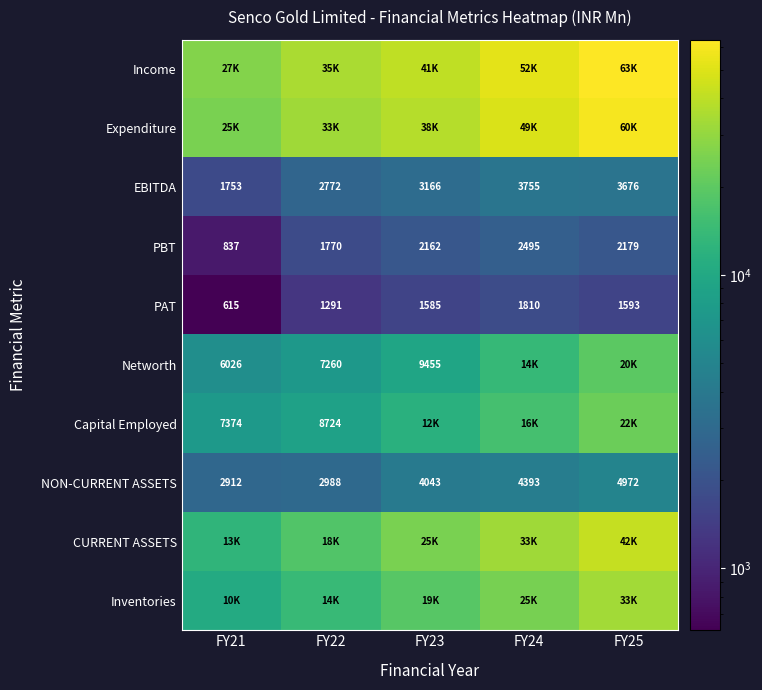

The Inventories series shows 10394.7 at FY21. True or false?

True